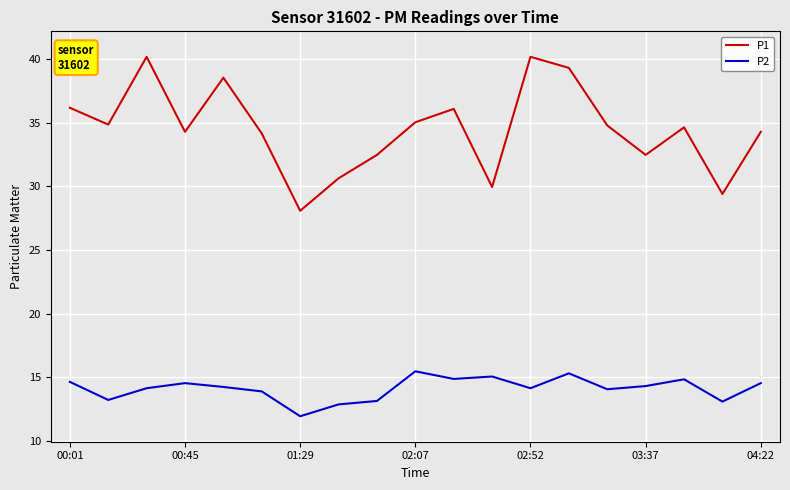

How many values in the P1 series are below 34?

6